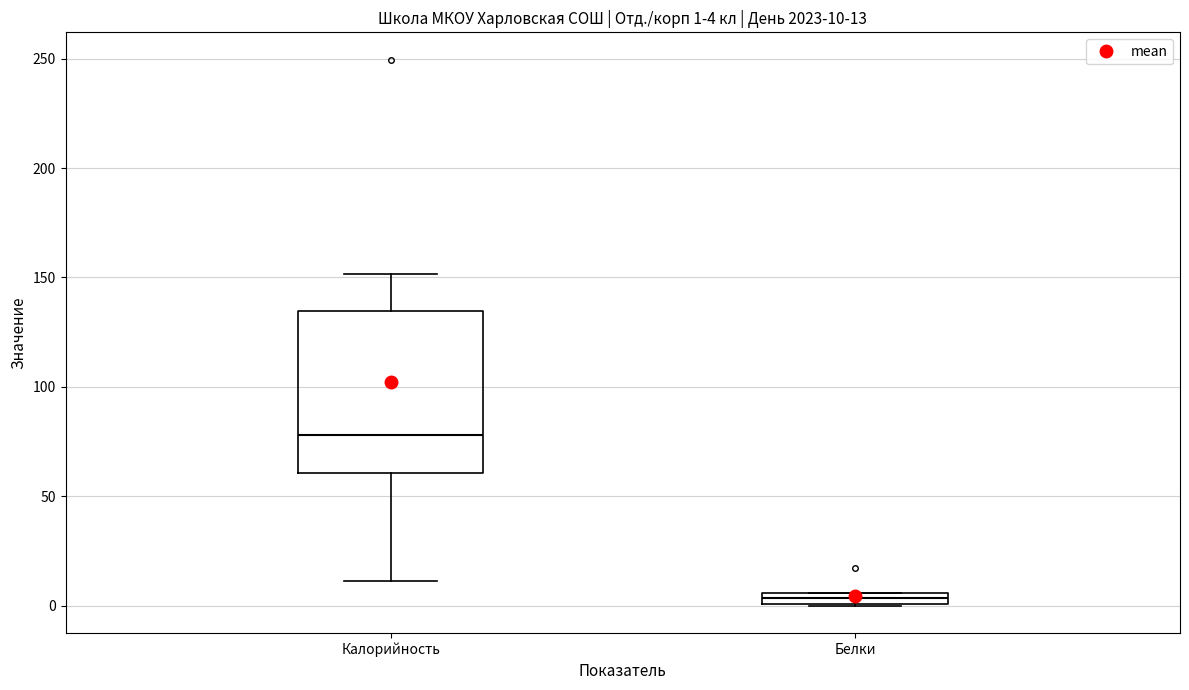

Which box has the lowest median line?

Белки